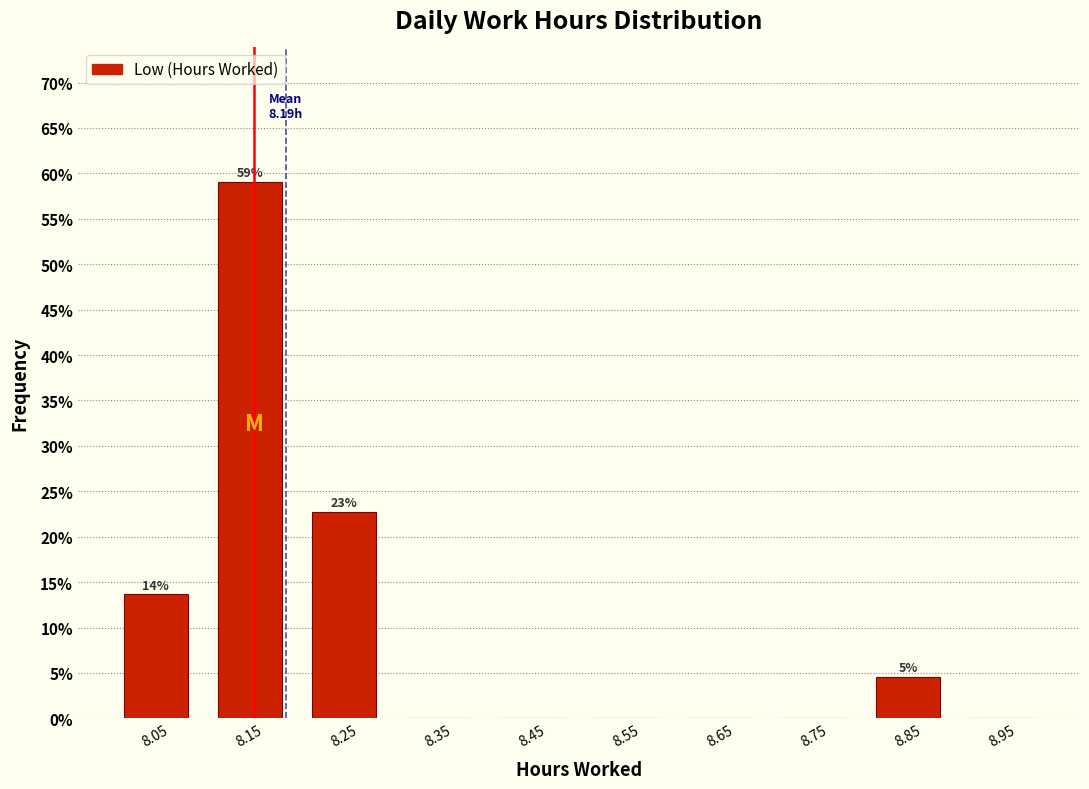

Which range on the x-axis has the tallest bar?

8.1 to 8.2